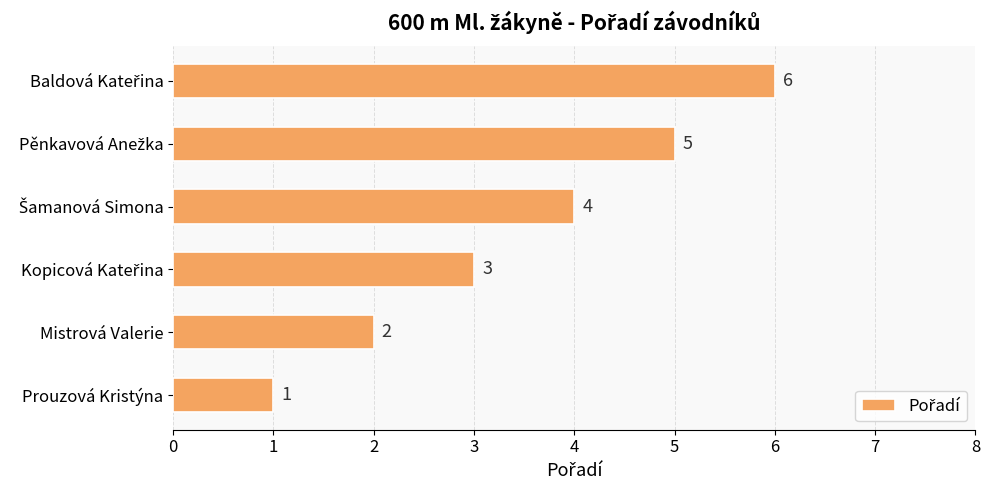

Count the values in the range 2 to 5.

4